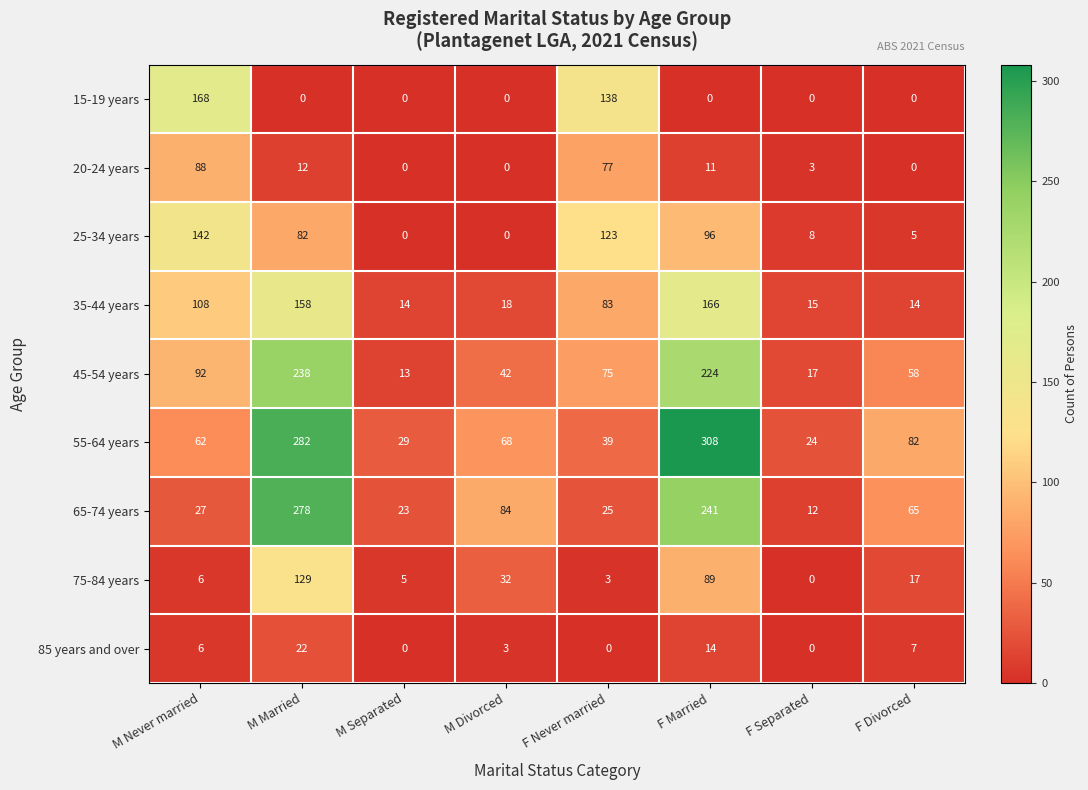

At how many categories does at least one series exceed 86?

4